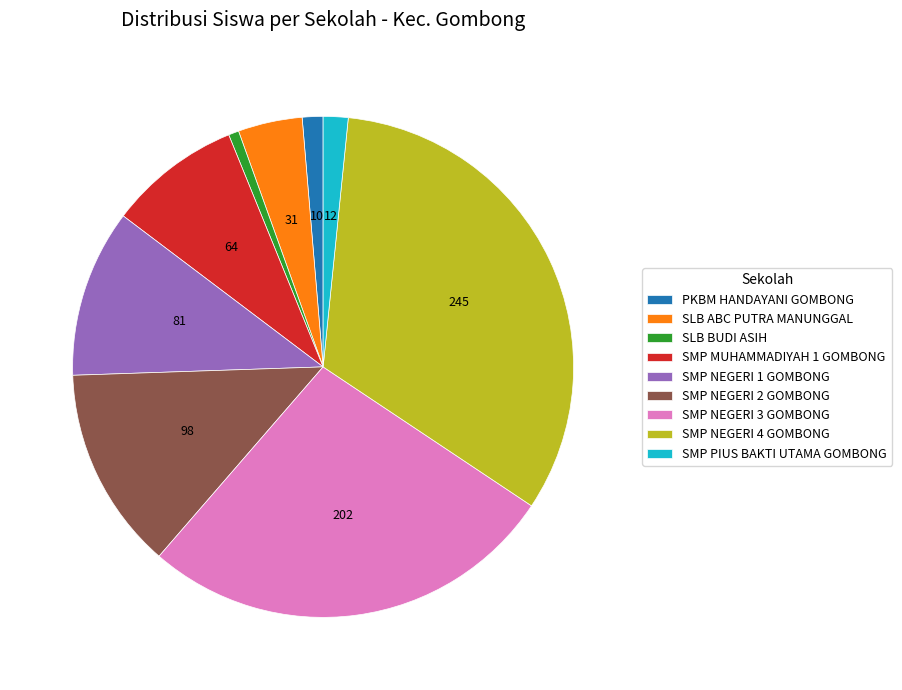

Is it true that PKBM HANDAYANI GOMBONG is 13% of the pie?

False